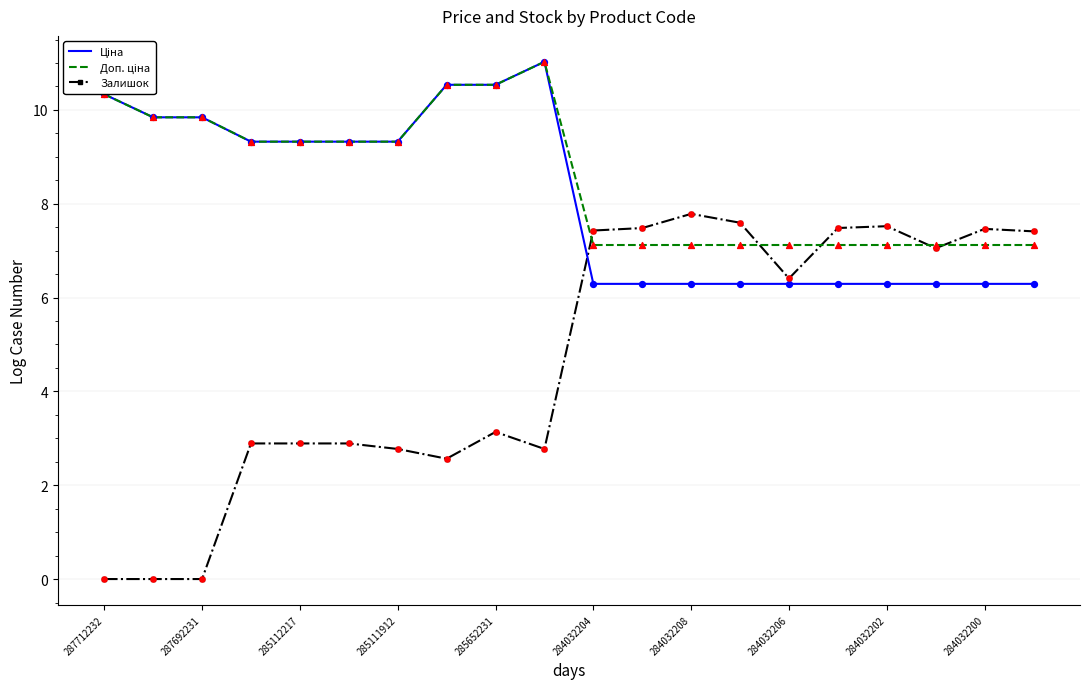

Which series has the widest spread of values?

Залишок